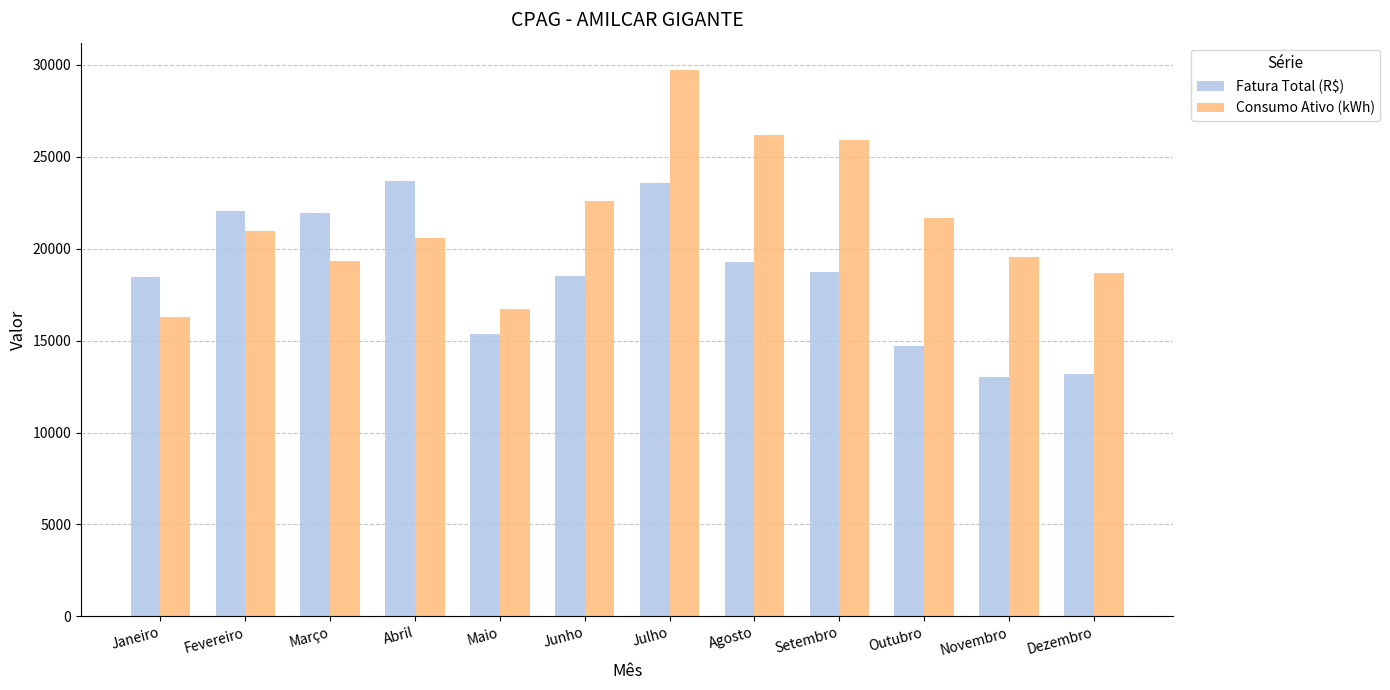

What is the highest value of the Consumo Ativo (kWh) series?

29721.0